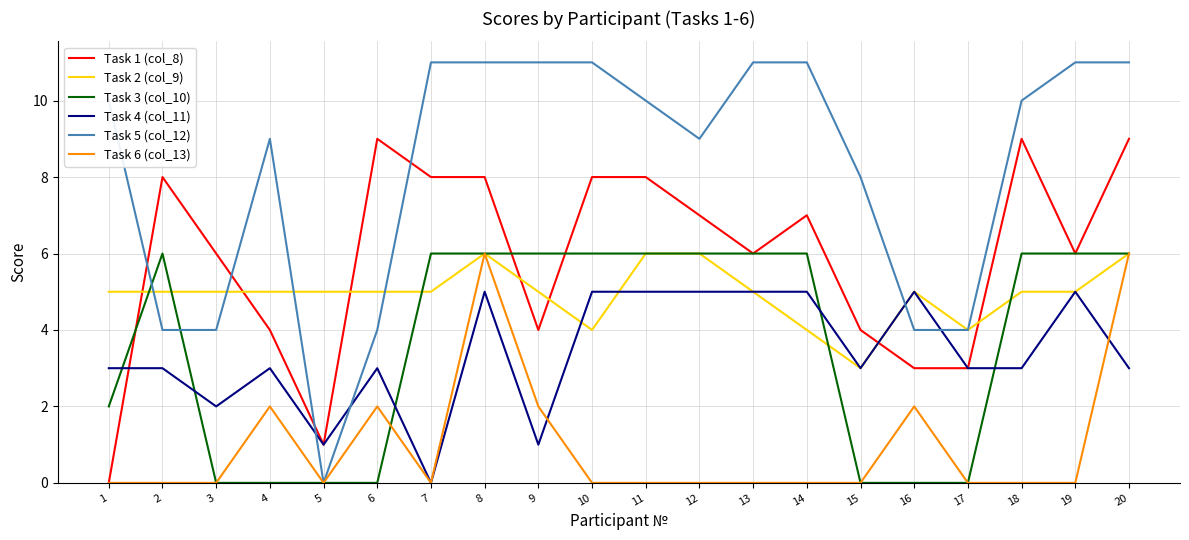

How many lines are shown in the chart?

6